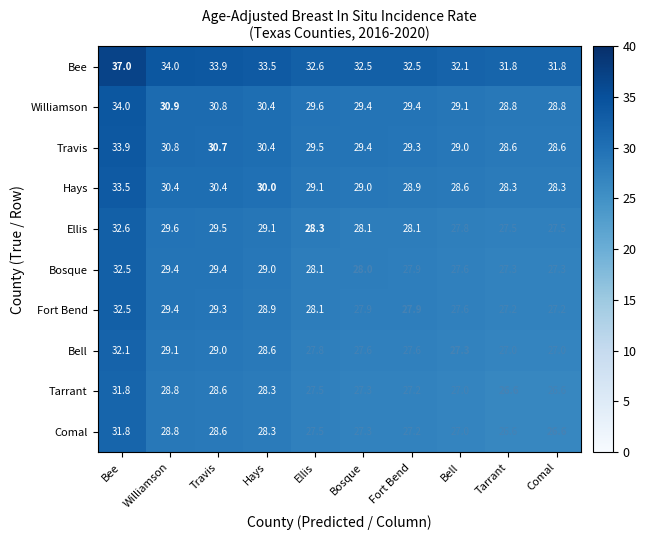

The value of Bosque at Bee is 32.5. True or false?

True